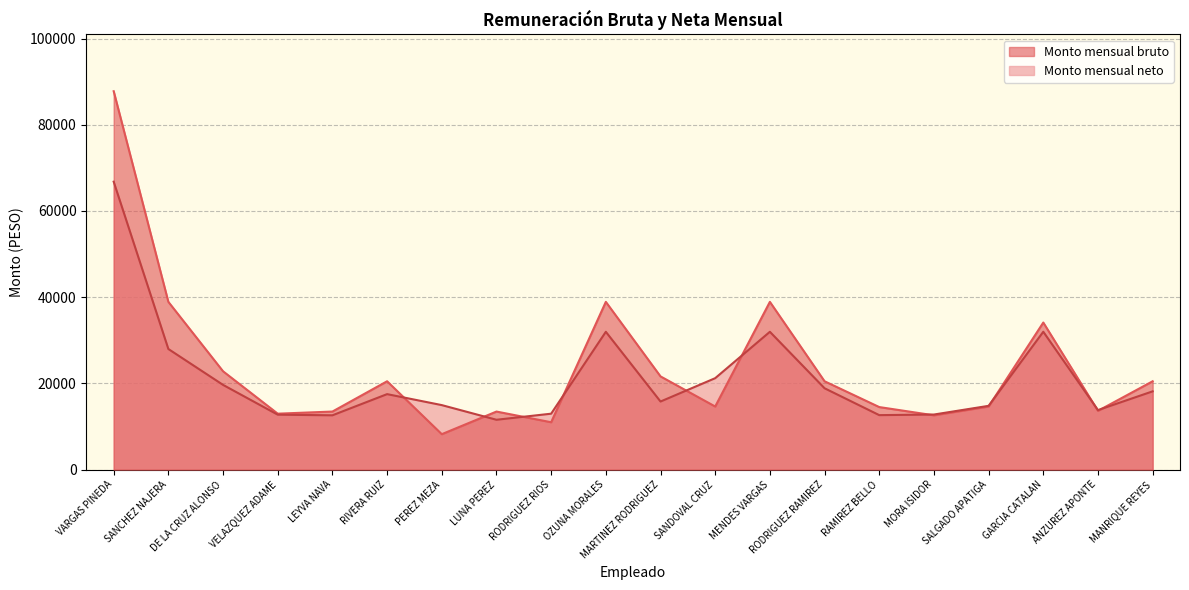

Which series has the largest total across all categories?

Monto mensual bruto